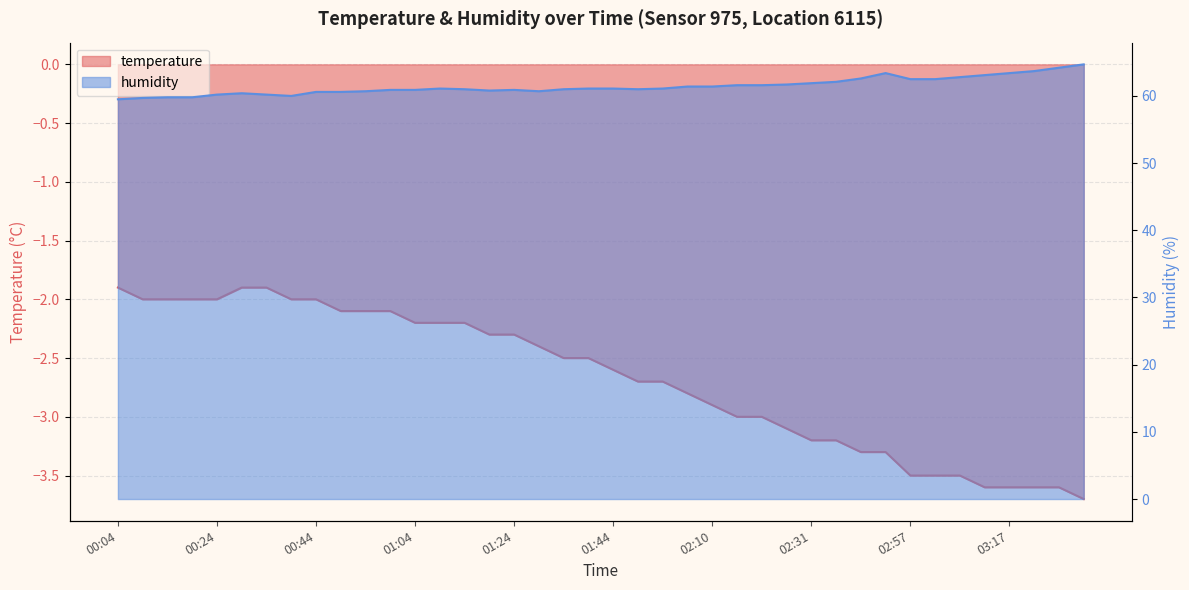

Rank the categories by temperature value from lowest to highest.

03:32, 03:12, 03:17, 03:22, 03:27, 02:57, 03:02, 03:07, 02:41, 02:46, 02:31, 02:36, 02:26, 02:15, 02:21, 02:10, 02:00, 01:49, 01:55, 01:44, 01:34, 01:39, 01:29, 01:19, 01:24, 01:04, 01:09, 01:14, 00:49, 00:54, 00:59, 00:09, 00:14, 00:19, 00:24, 00:39, 00:44, 00:04, 00:29, 00:34